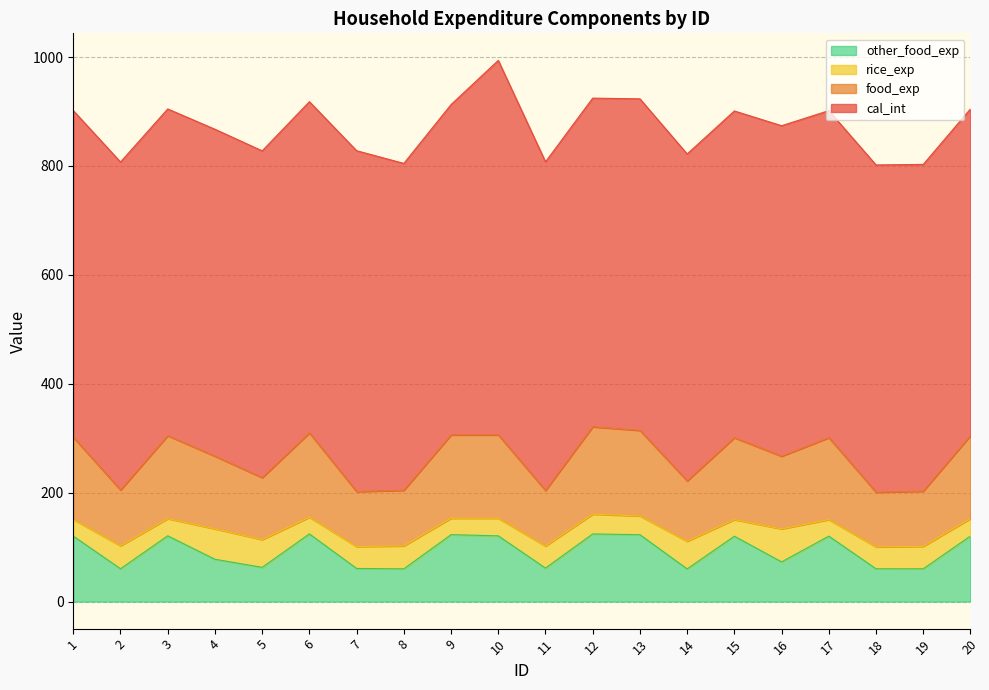

True or false: other_food_exp and food_exp intersect in this chart.

False